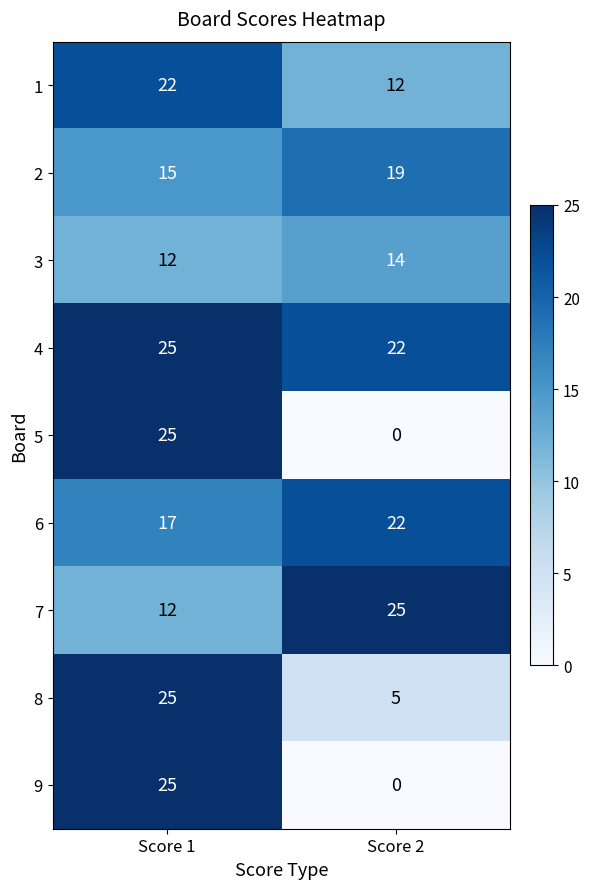

The 7 series shows 18 at Score 1. True or false?

False